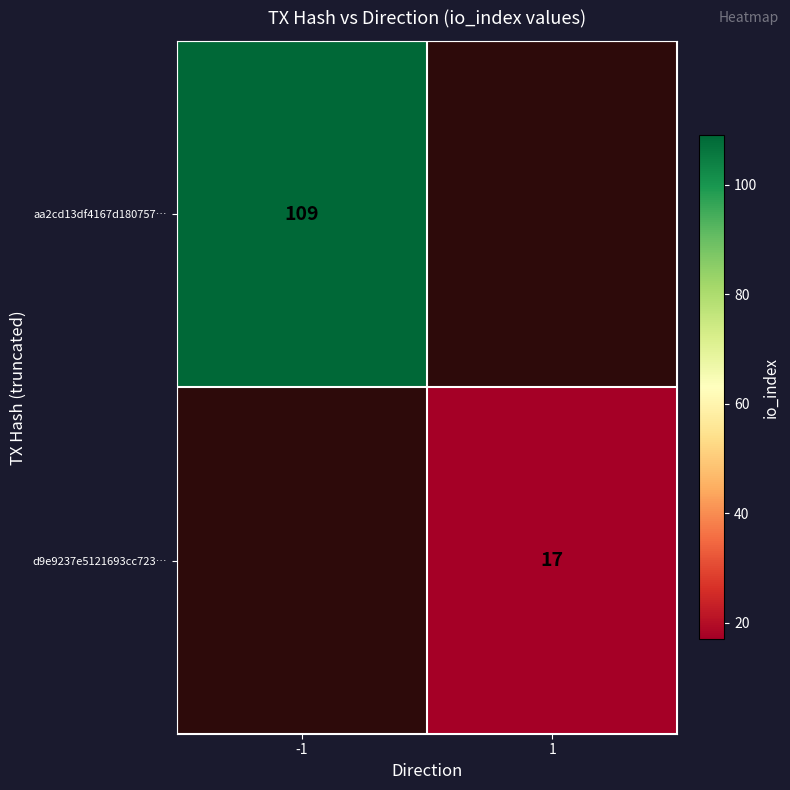

How many data points does each series have?

2